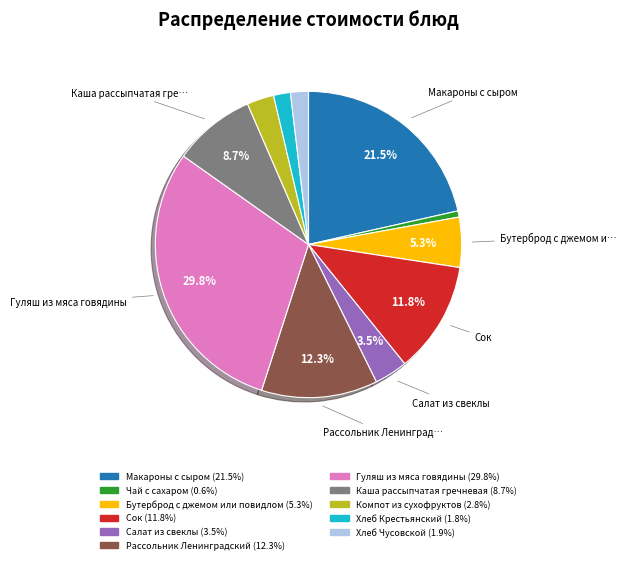

How many segments does this pie chart have?

11